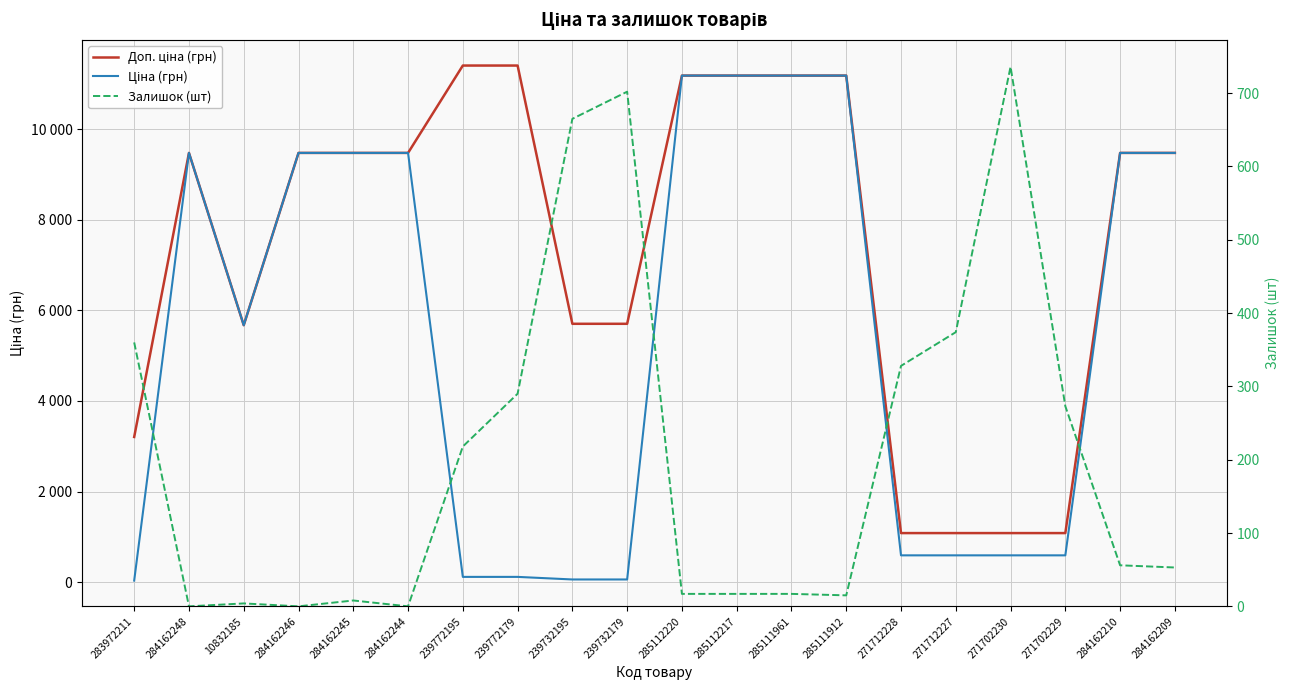

True or false: Ціна (грн) has a value of 11188.2 at 285112217.

True